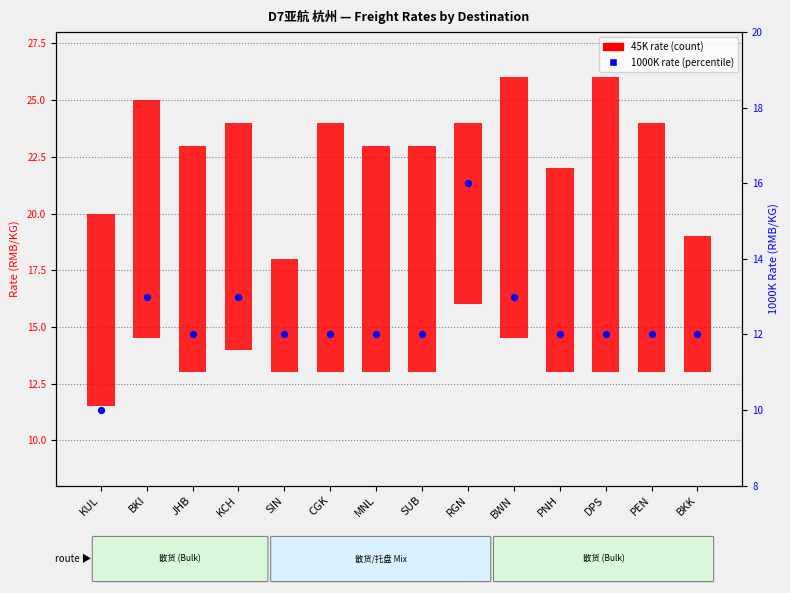

At which category is the sum across all series the highest?

DPS